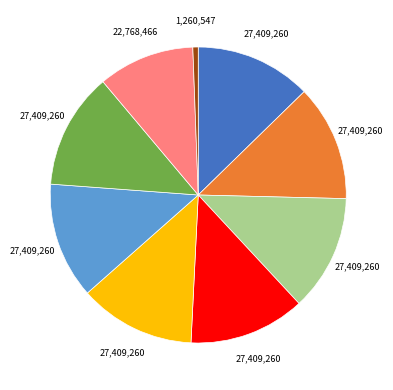

Does any single category account for the majority?

No